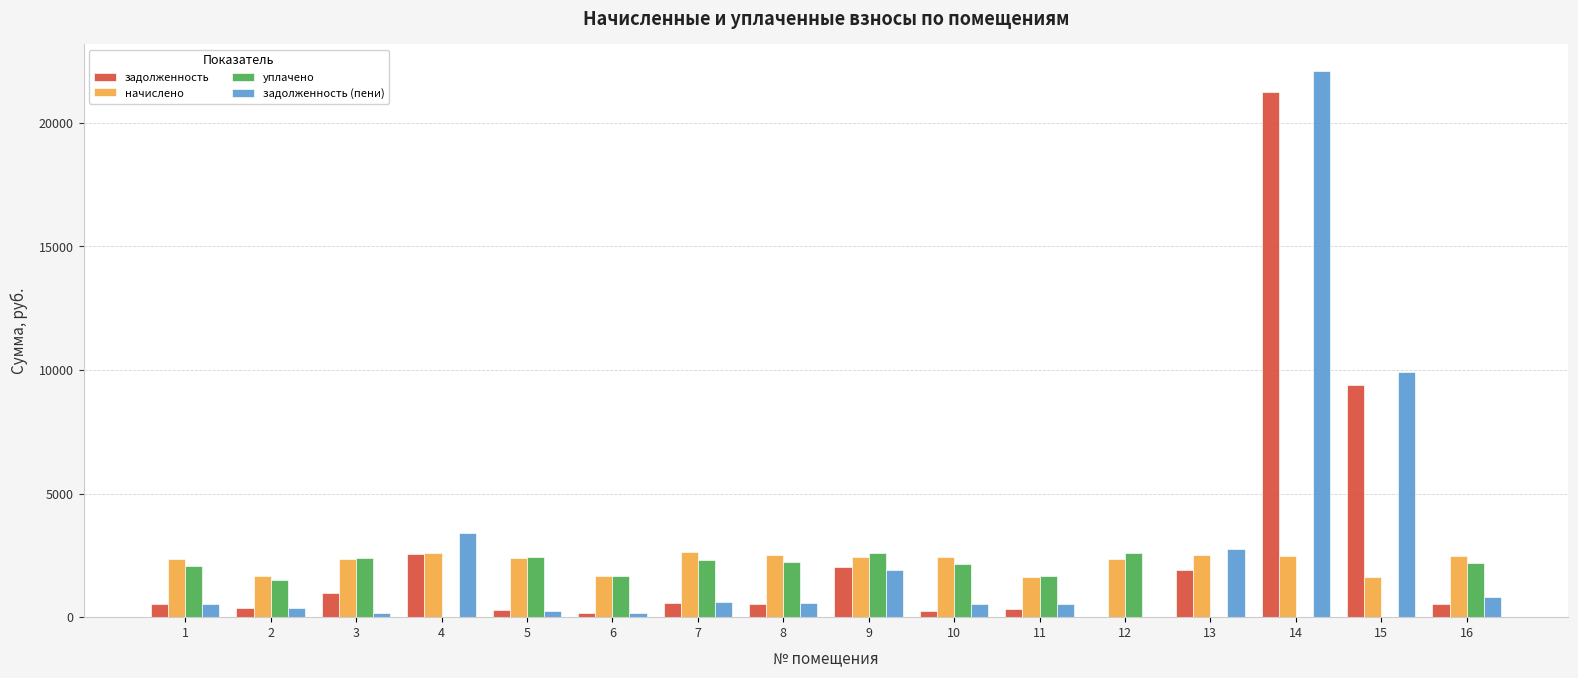

What is the sum of all задолженность values?

41831.5